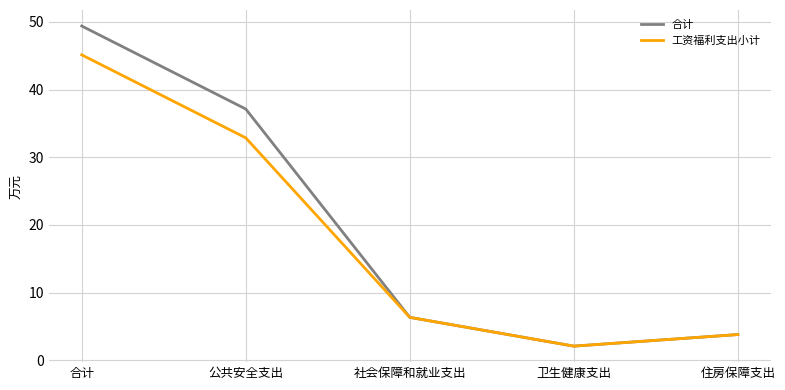

The value of 合计 at 合计 is 49.4. True or false?

True